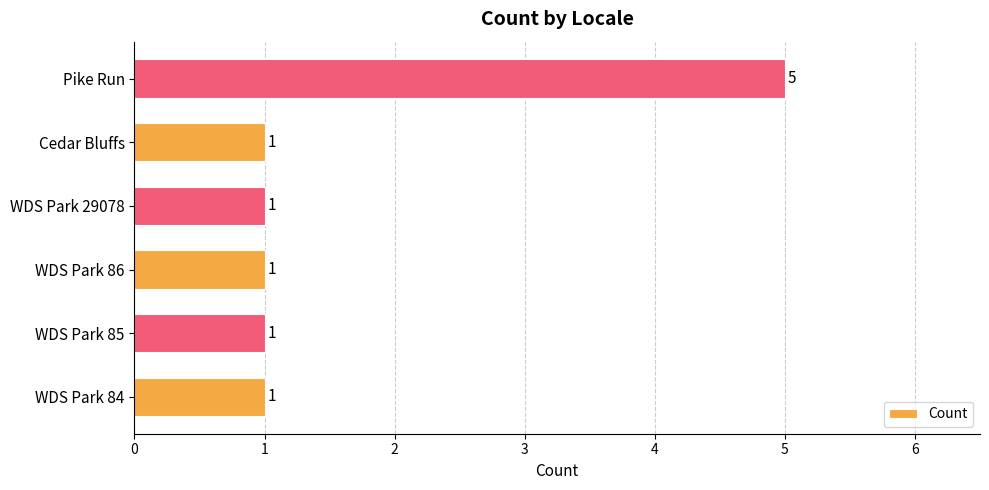

How many data points does each series have?

6